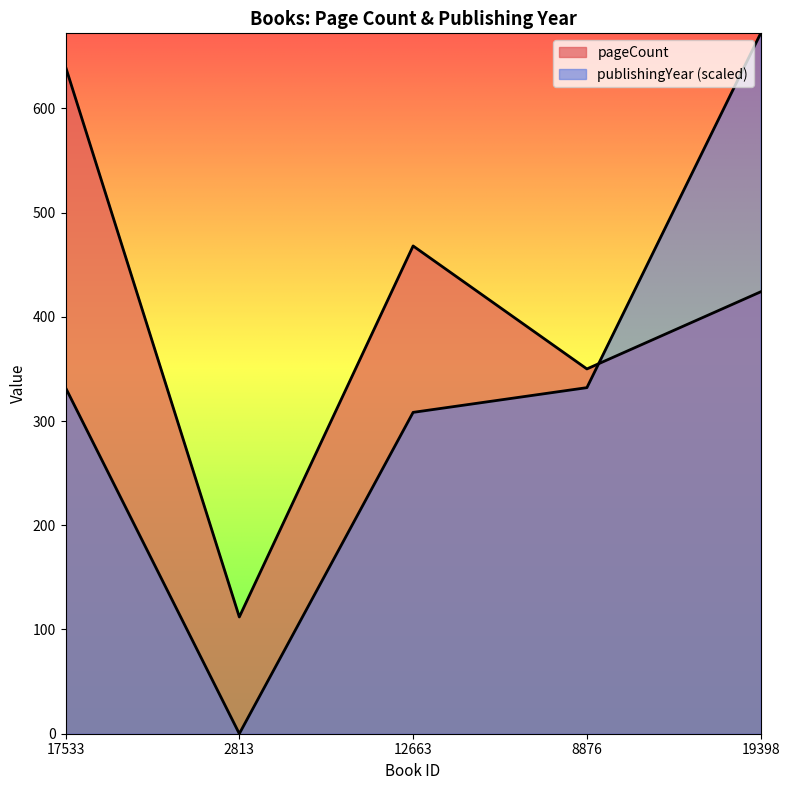

What is the spread (max minus min) of values at 17533?

308.0